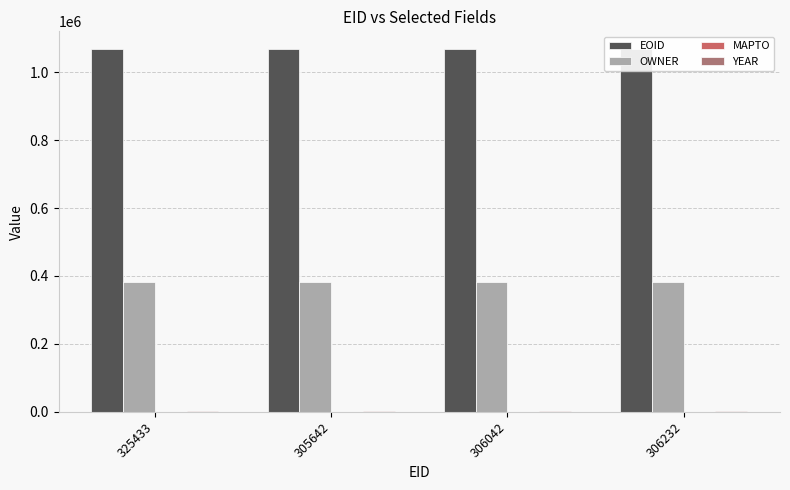

At how many categories does at least one series exceed 932727?

4